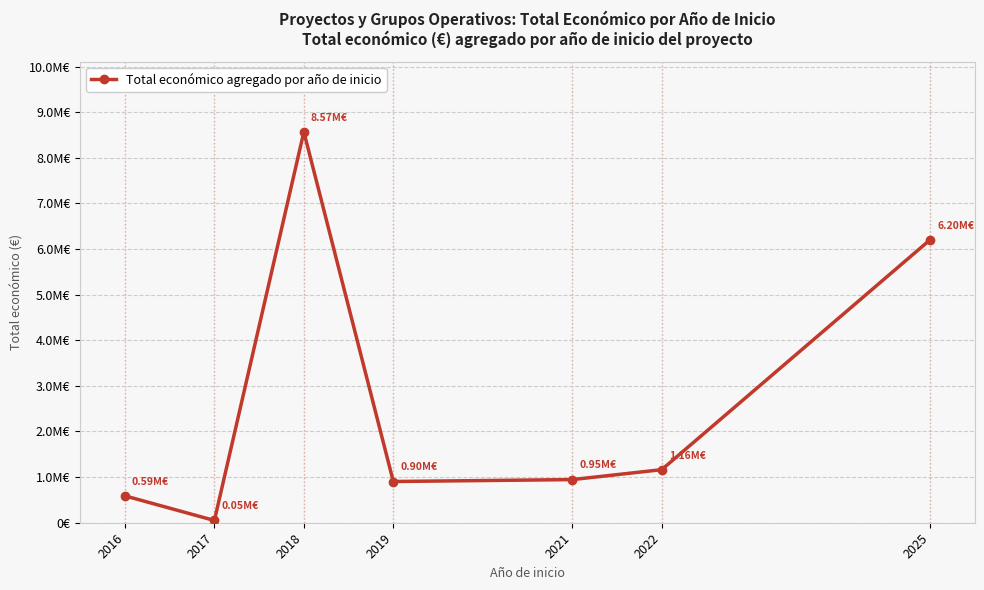

Is this an area chart (filled region under the line)?

No